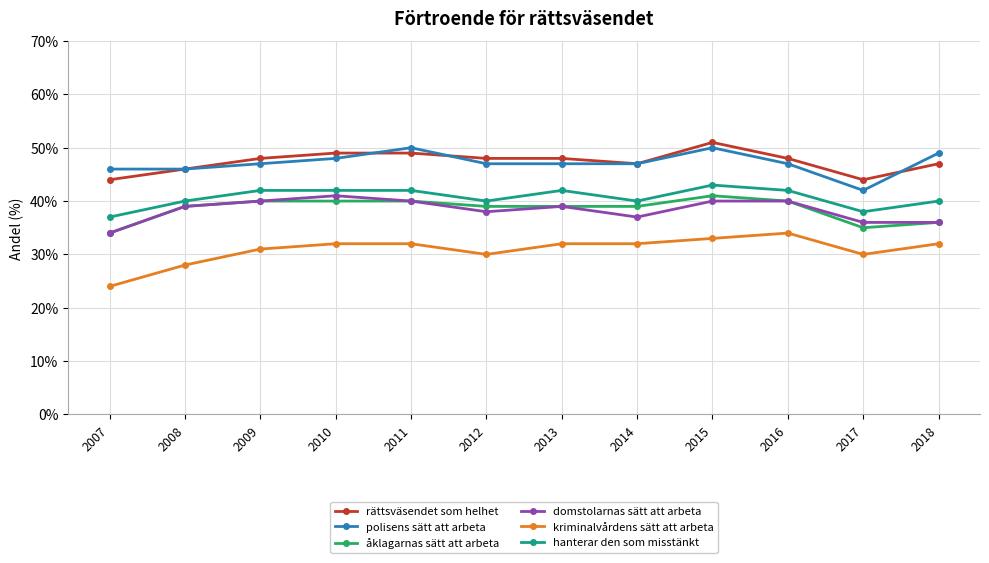

What value does the domstolarnas sätt att arbeta series have at 2015?

40